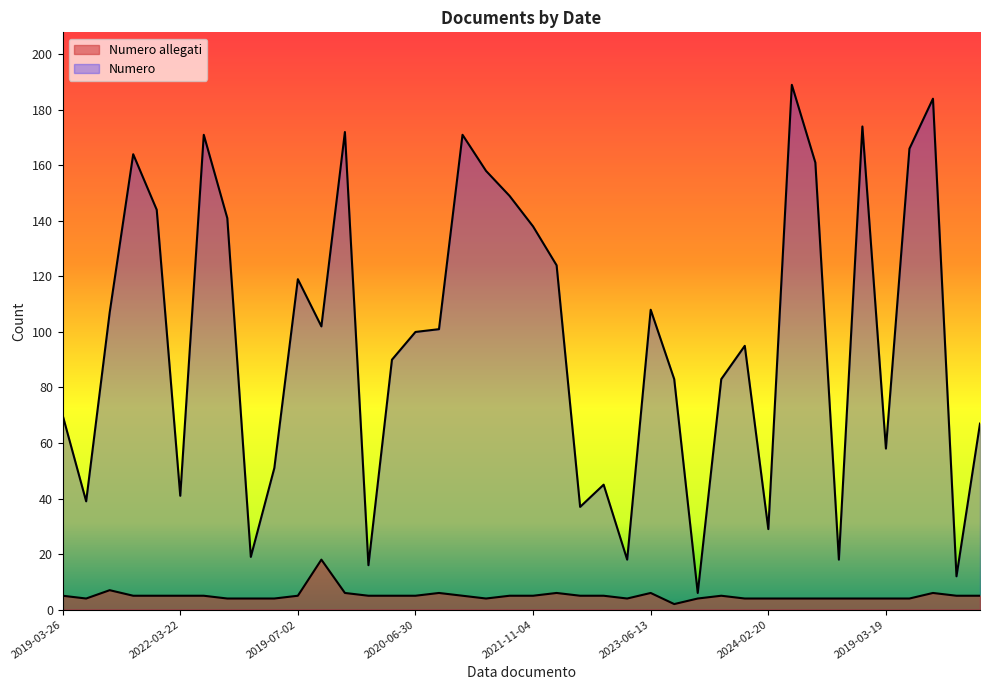

What is the label of the 20th point from the right?

2021-11-04